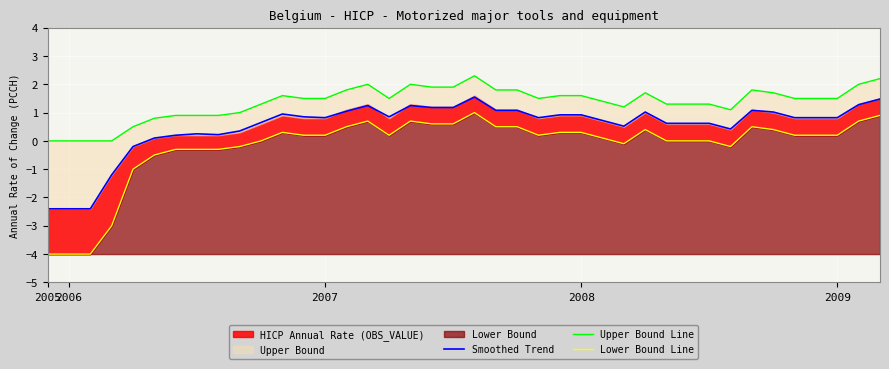

How many values in the Lower Bound Line series exceed 0?

24